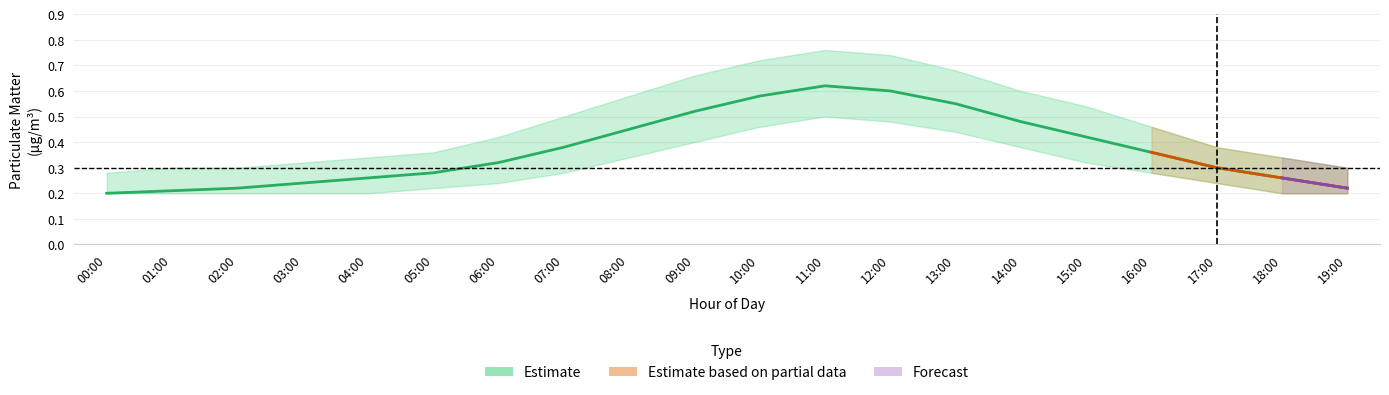

What is the greatest value displayed?

0.8